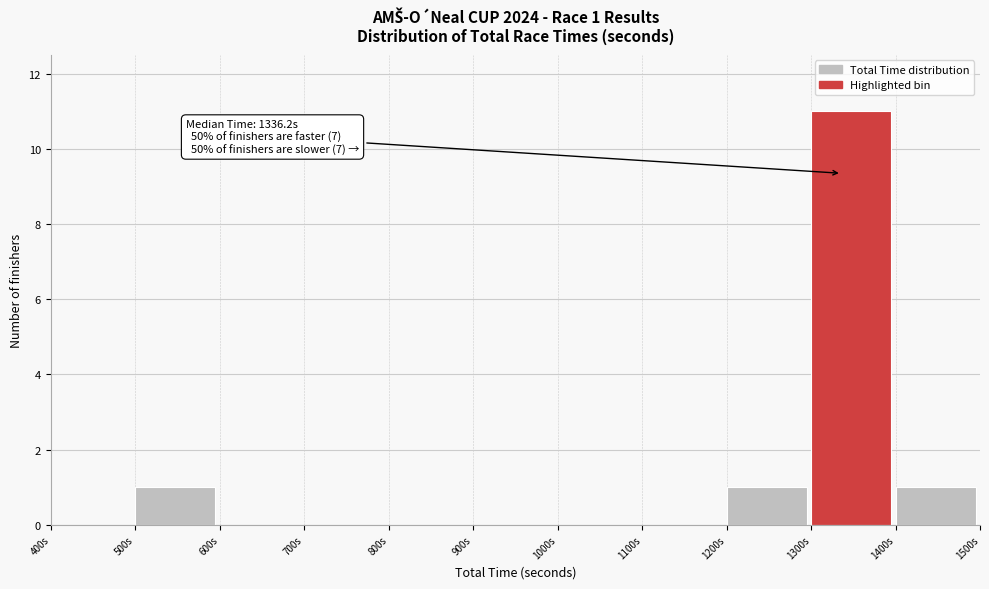

Over which range of the x-axis is the bar tallest?

1300 to 1400